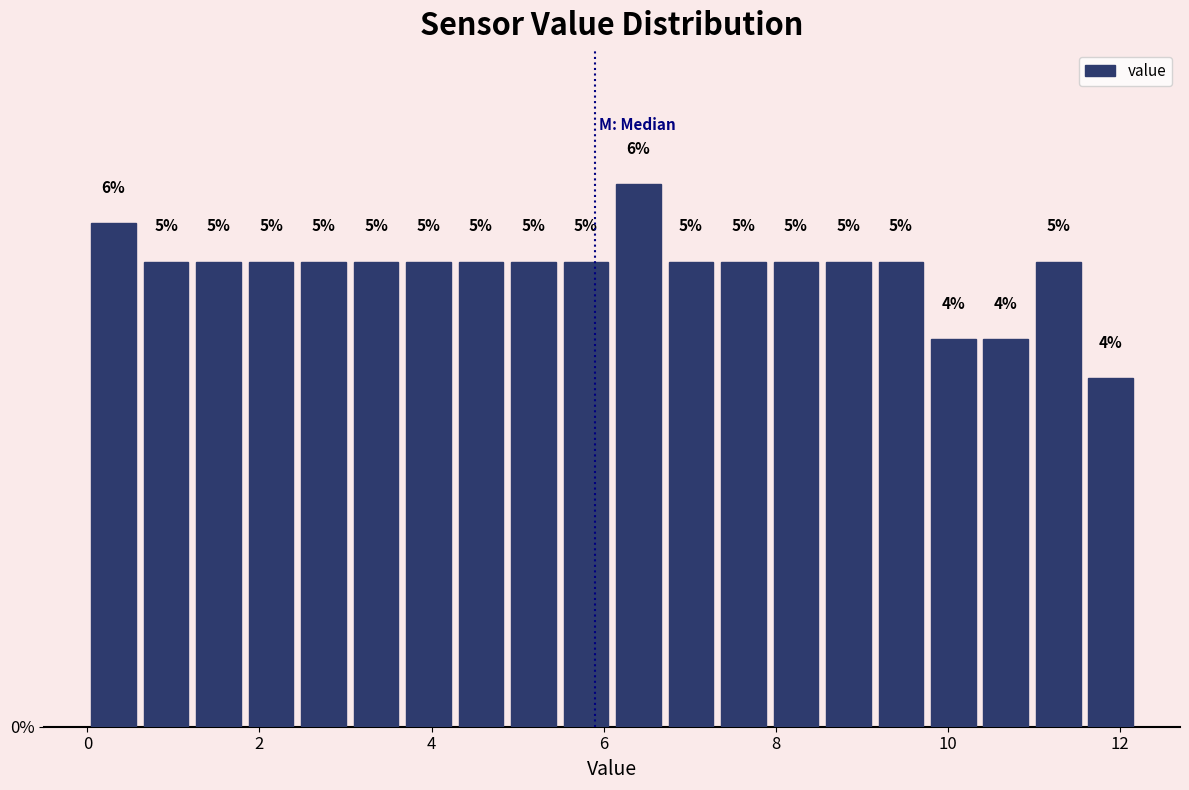

Read against the x-axis, roughly where is the centre of the tallest bar?

6.4